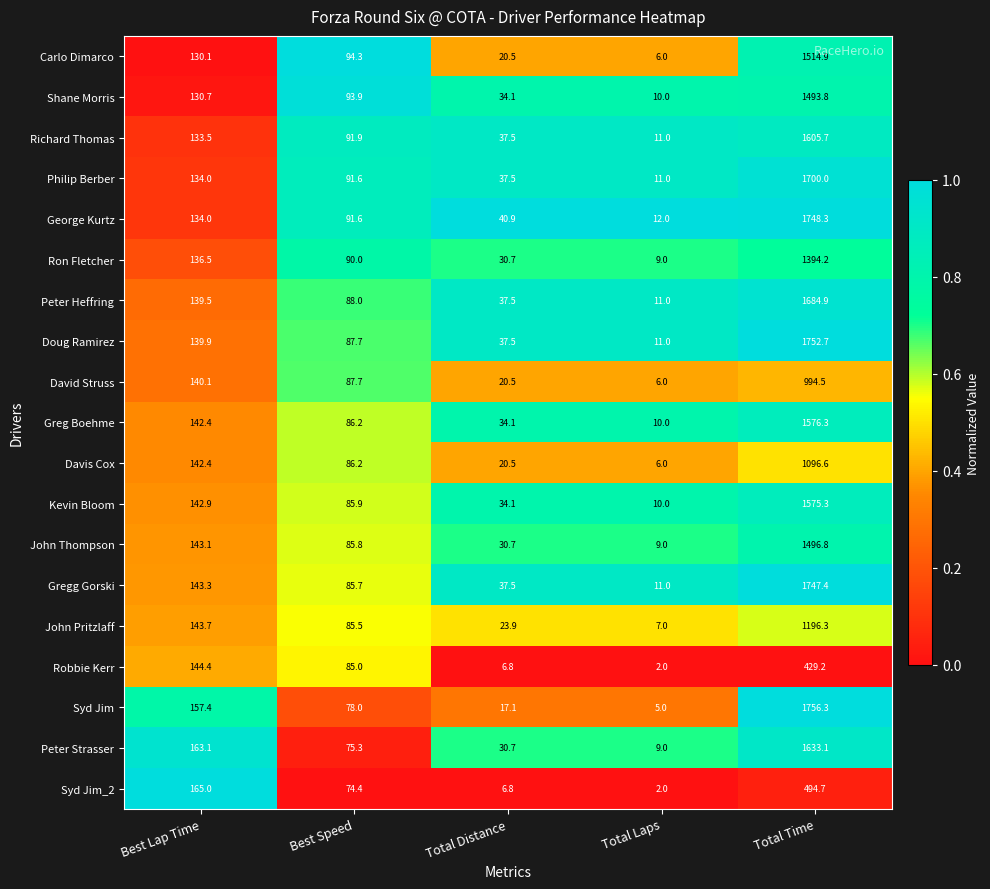

At which category does the chart reach its peak across all series?

Total Time